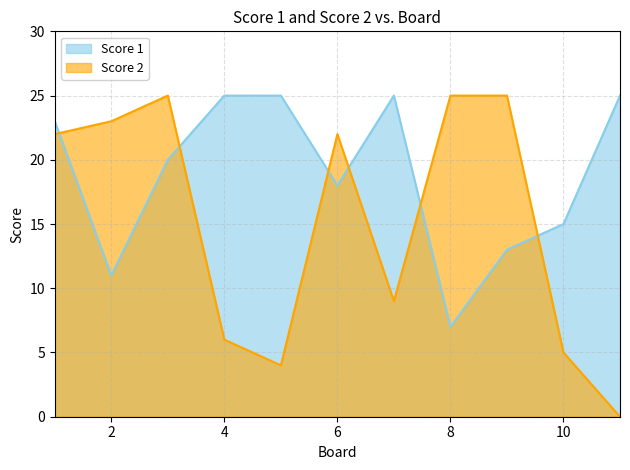

In Score 1, how many points are lower than both neighbors (excluding endpoints)?

3